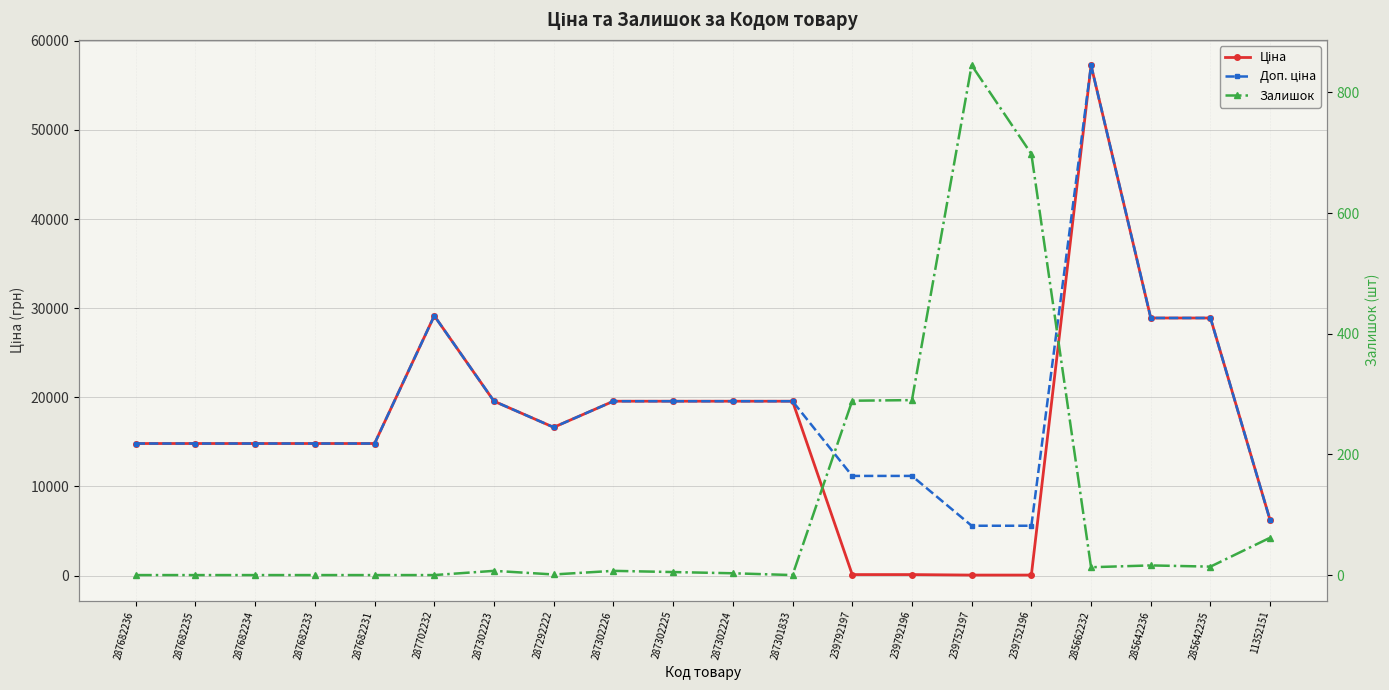

Which has a higher value, 287682233 or 287302226?

287302226